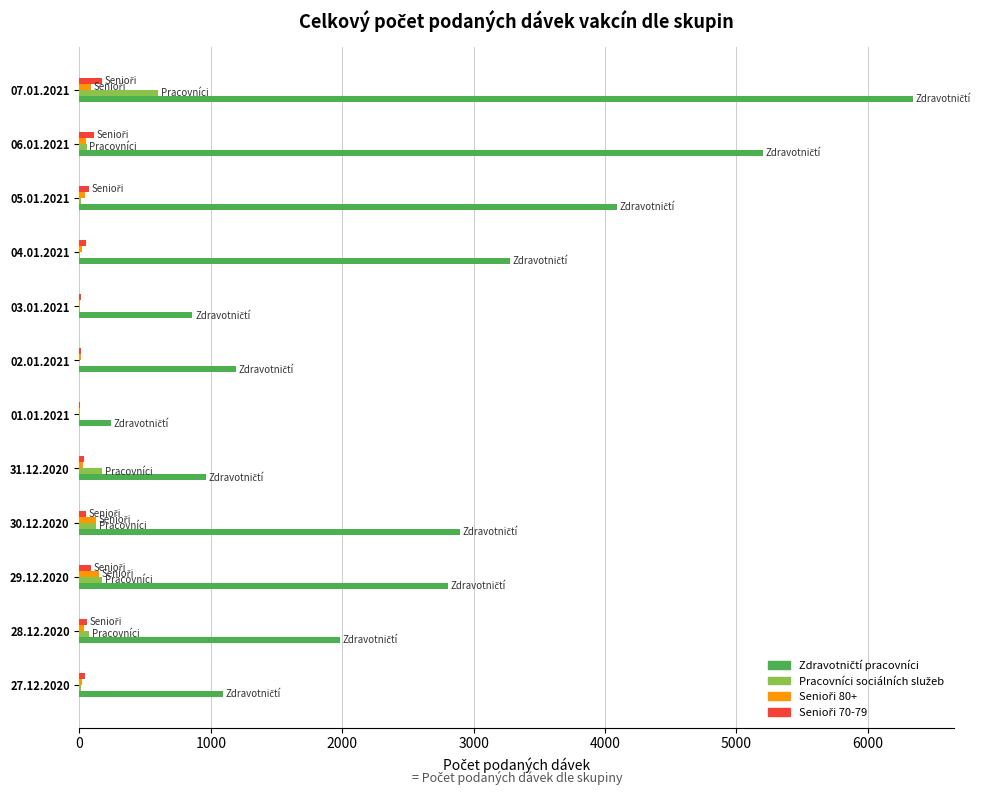

What is the greatest value displayed?

6340